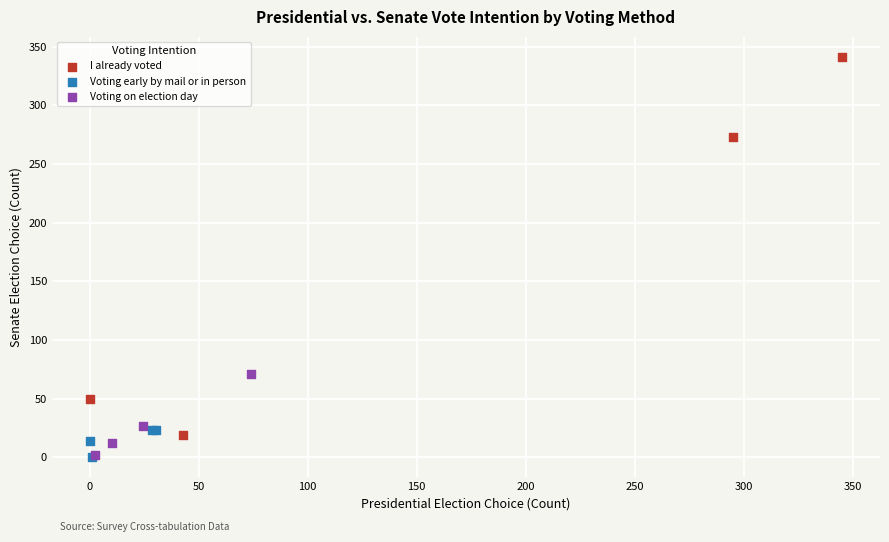

What are all the series names shown in the legend?

I already voted, Voting early by mail or in person, Voting on election day